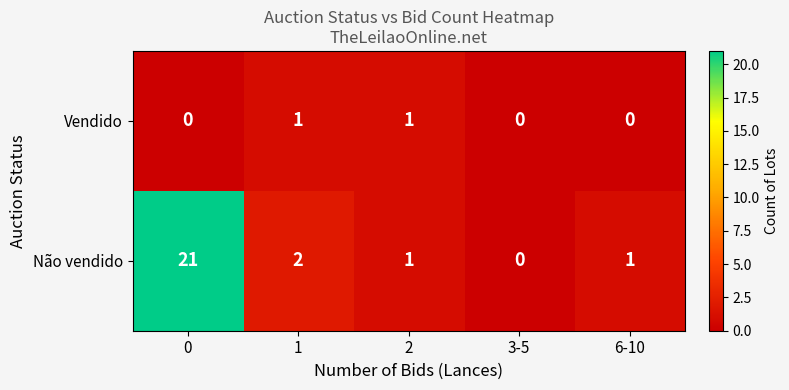

What is the greatest value displayed?

21